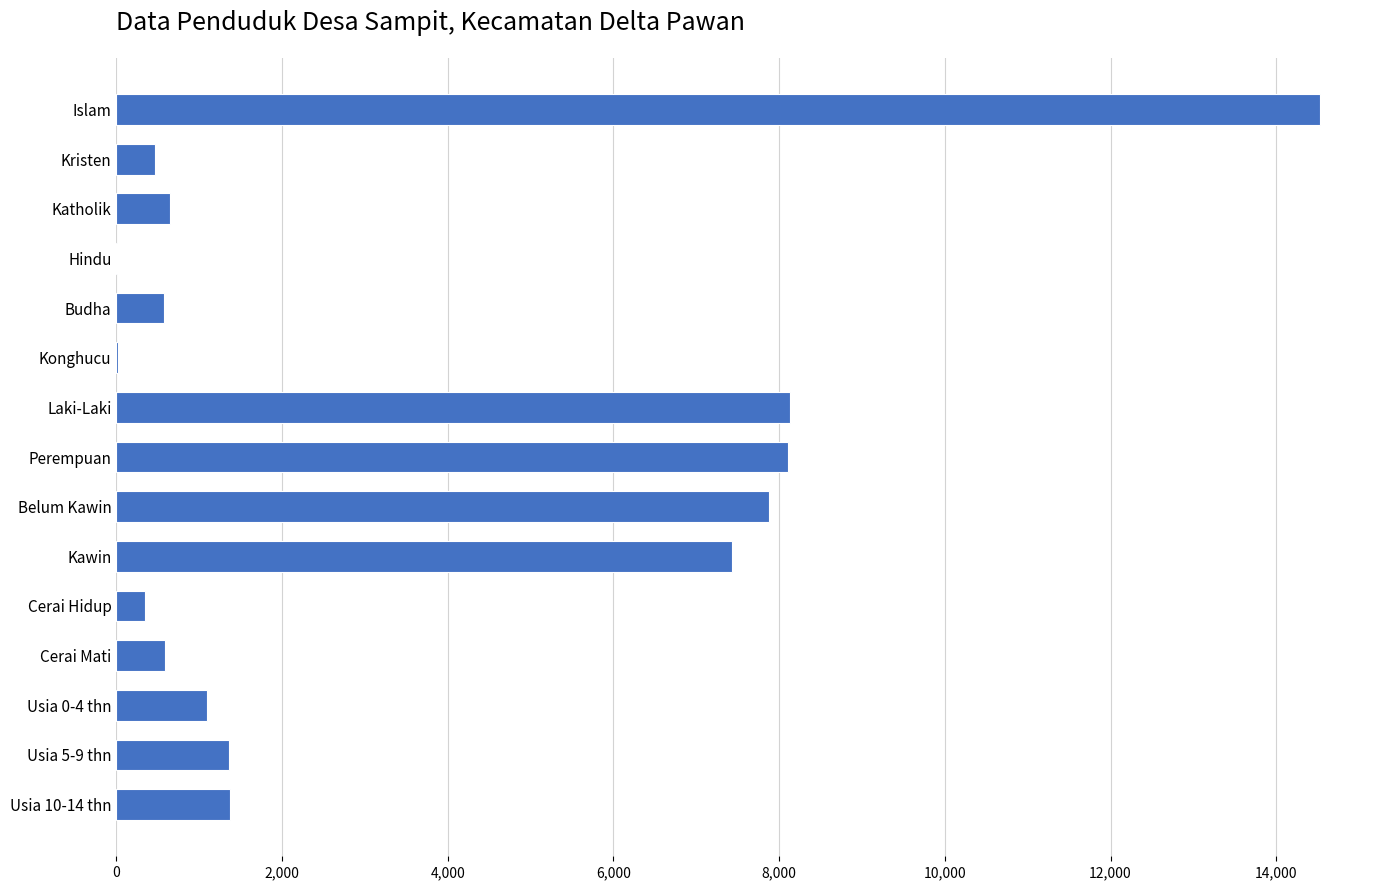

What is the sum of all values?

52551